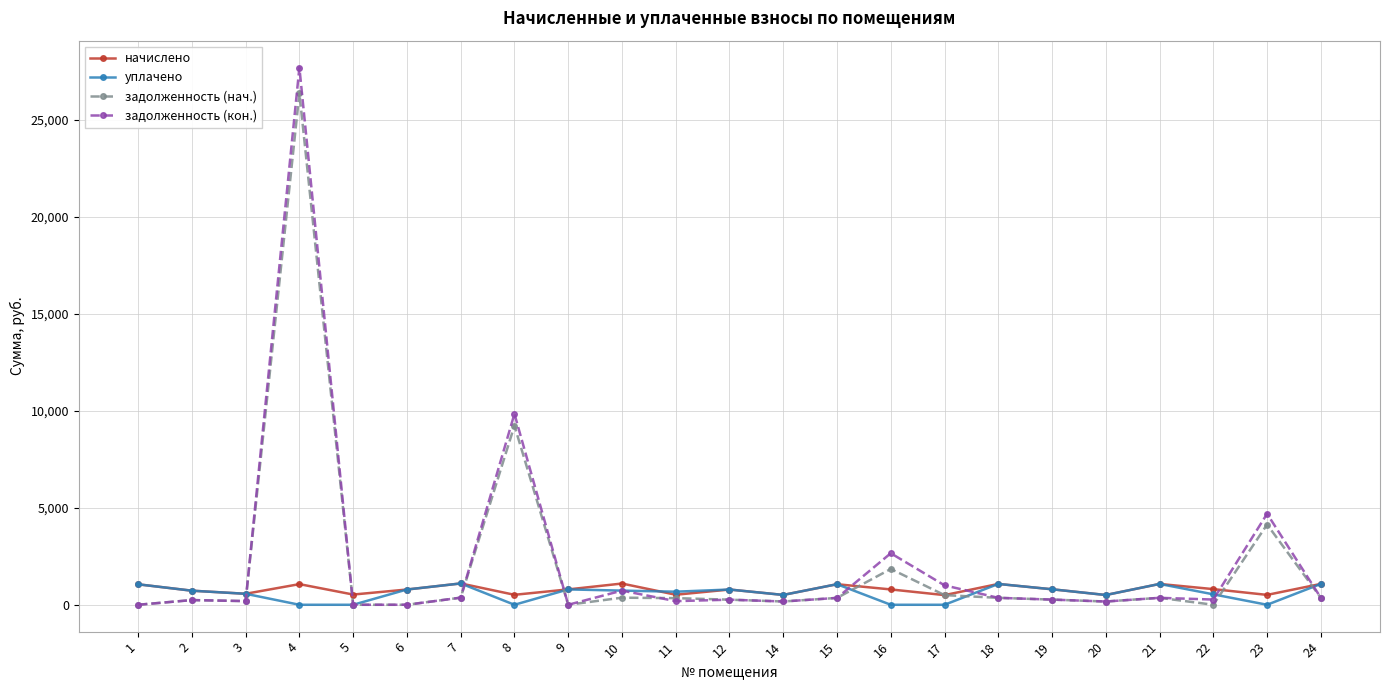

True or false: задолженность (нач.) has more than 0 points higher than both neighbors.

True